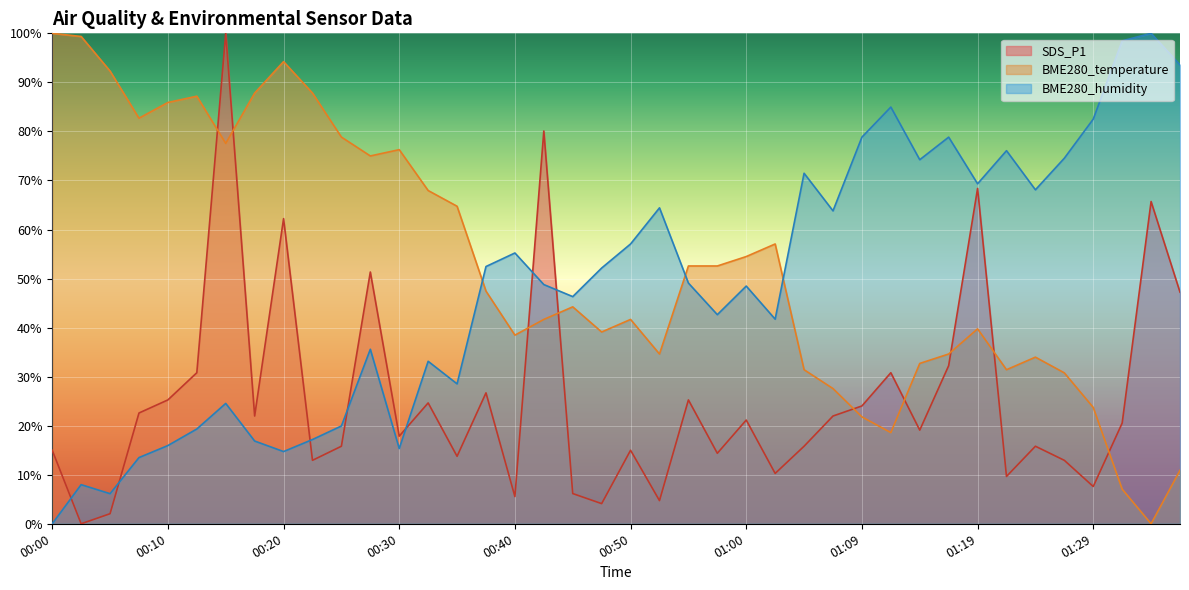

Where is the first local maximum for SDS_P1?

00:15